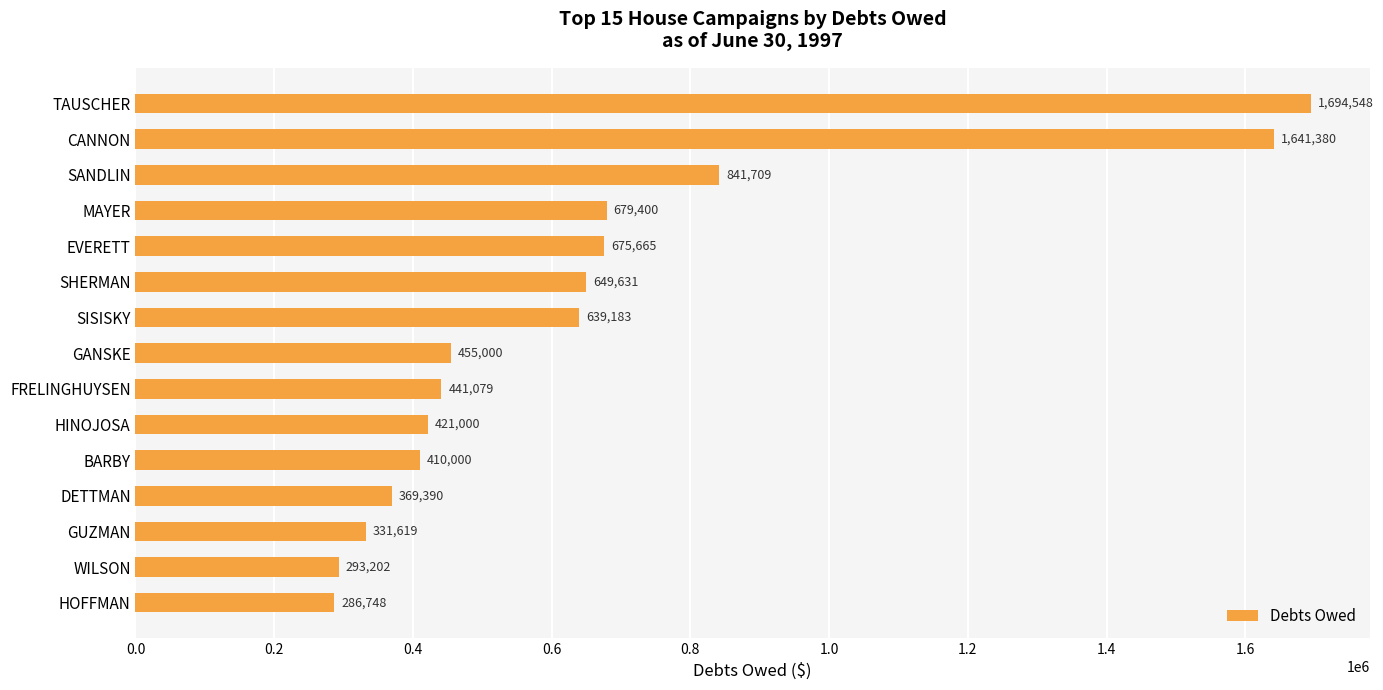

At which label is the value closest to 990648?

SANDLIN